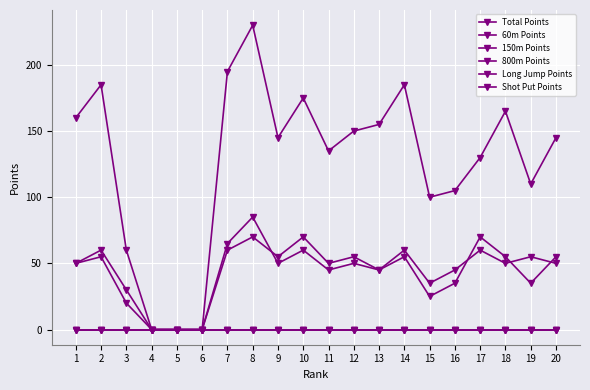

The value of 60m Points at 14 is 55. True or false?

True